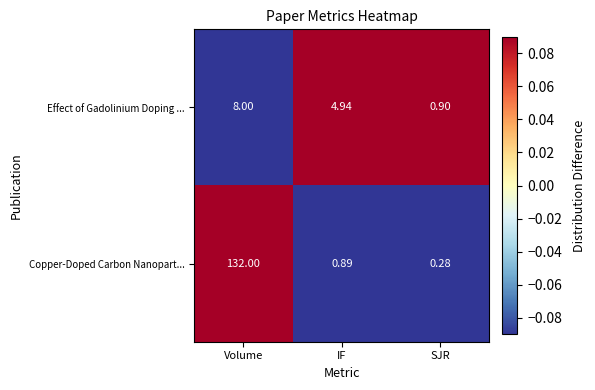

At how many categories does at least one series exceed 0?

3